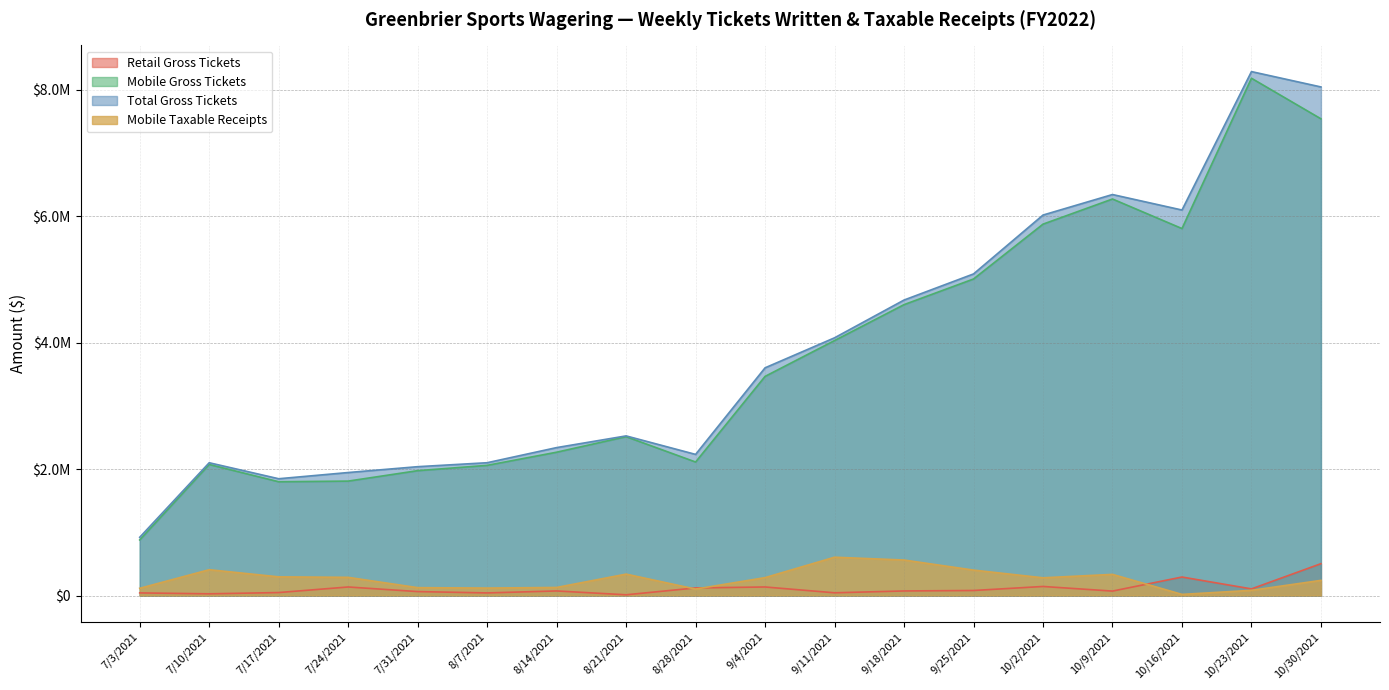

What position from the left is 9/4/2021?

10